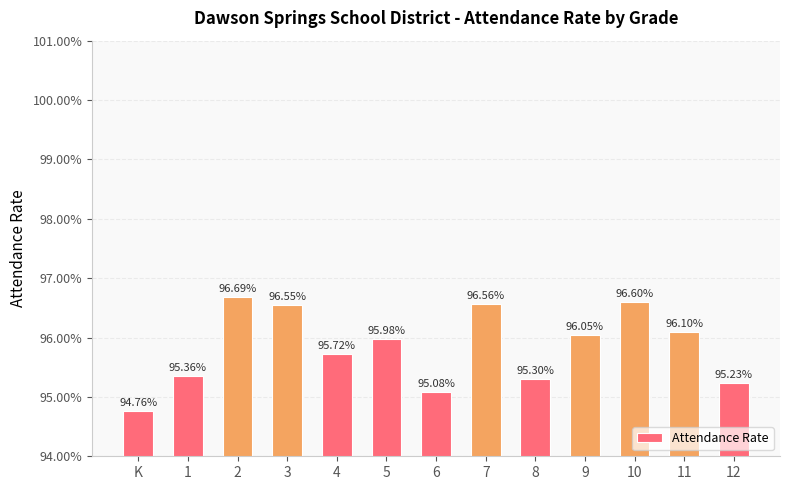

List the labels in order of value, smallest first.

K, 6, 12, 8, 1, 4, 5, 9, 11, 3, 7, 10, 2